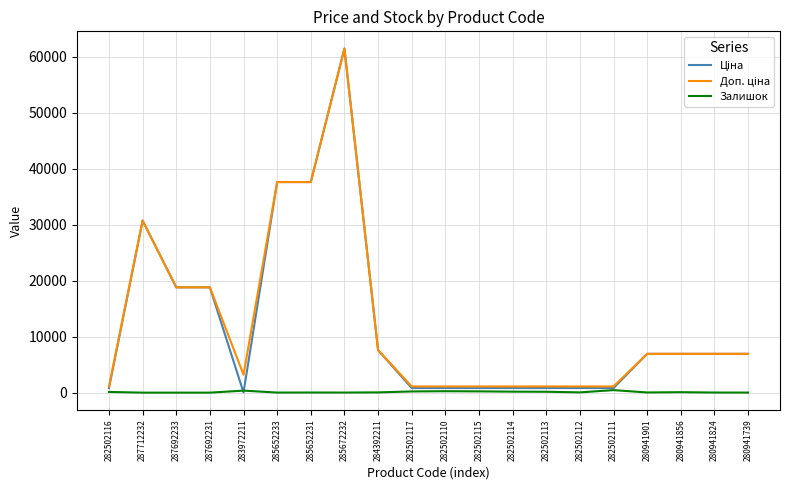

What is the spread (max minus min) of values at 282502114?

931.2